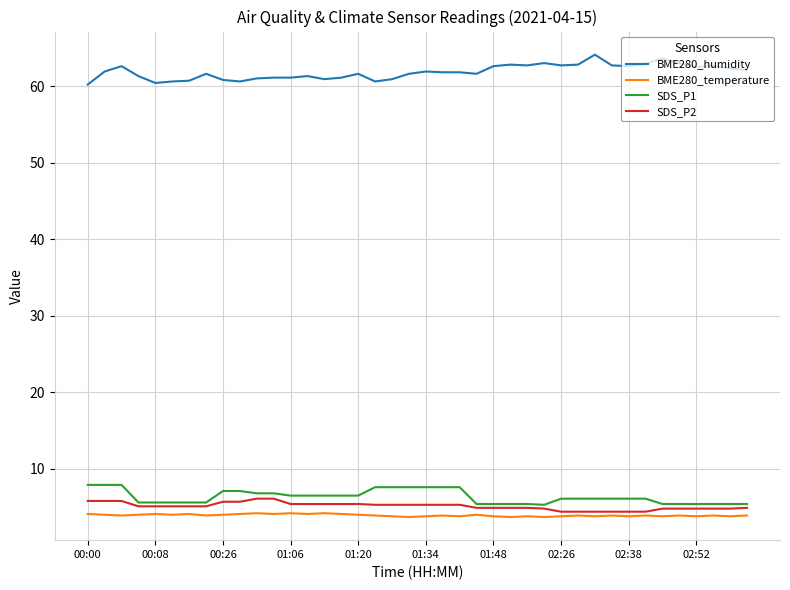

What is the sum of all BME280_humidity values?

2474.0